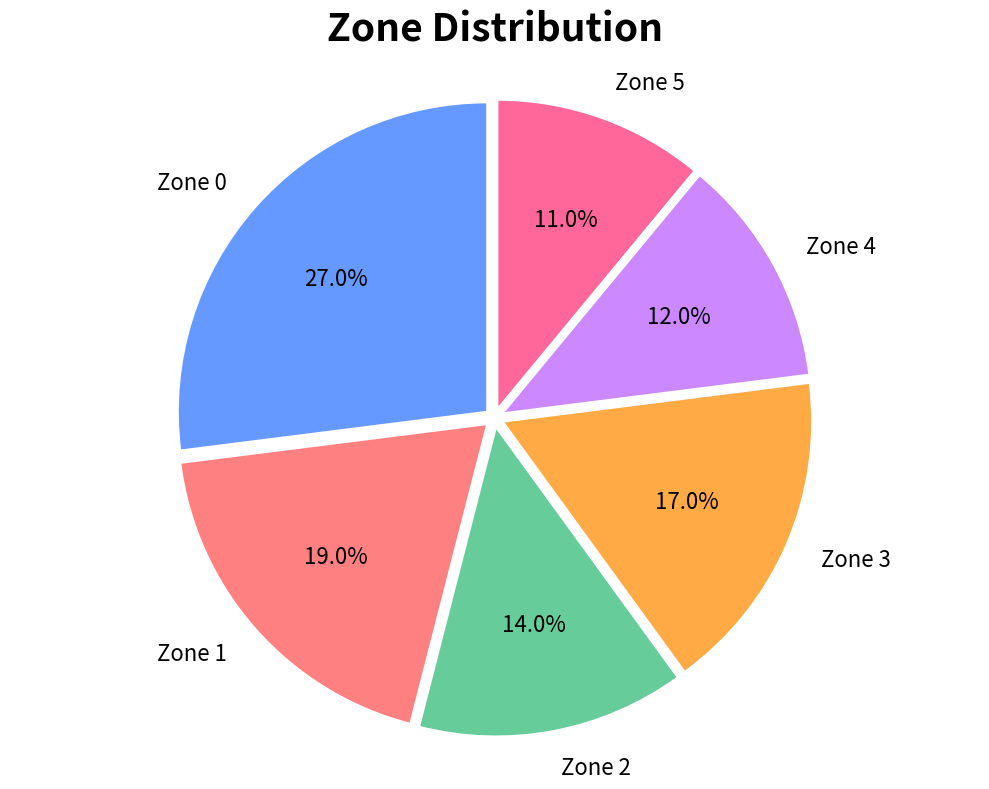

Count the number of slices in the pie.

6